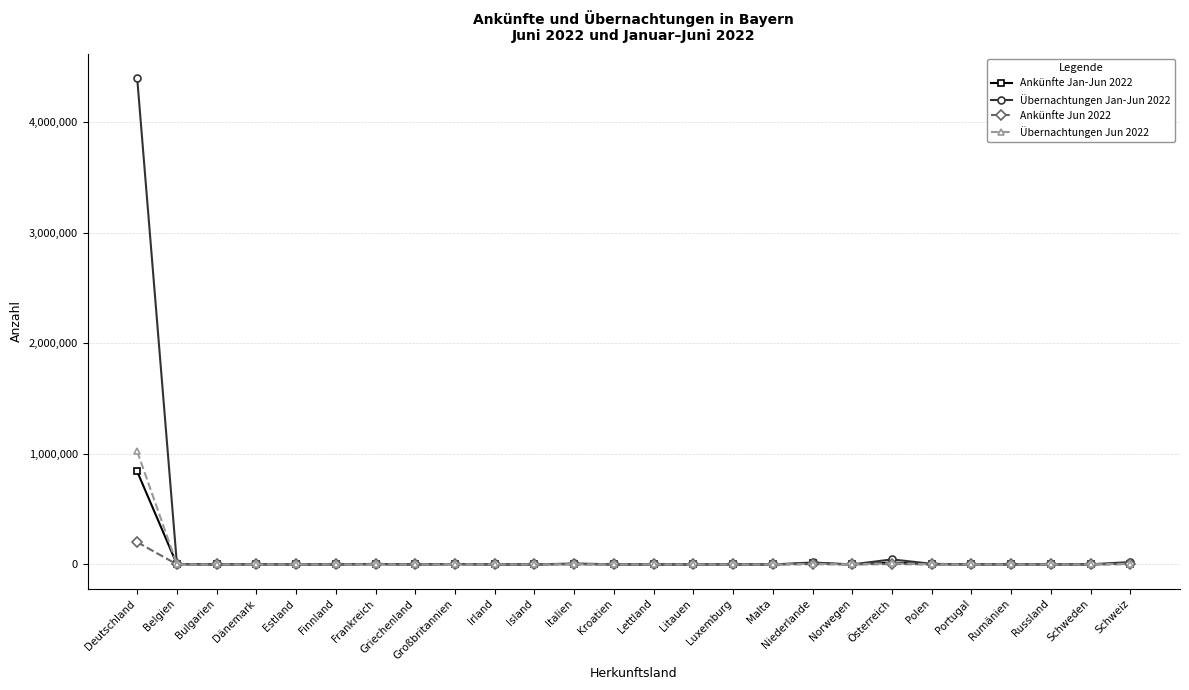

What position from the right is Dänemark?

23